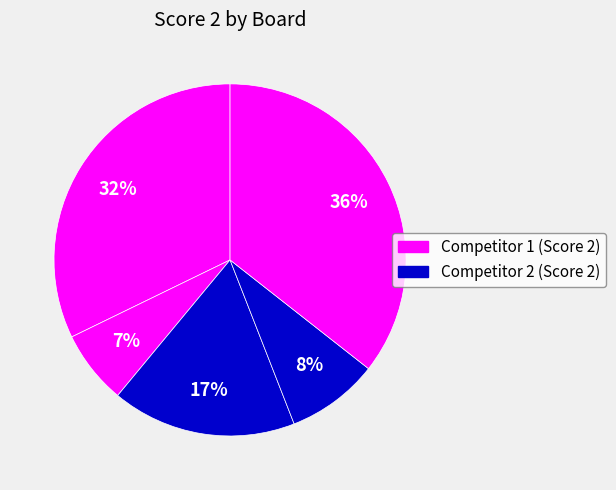

How many slices are in this pie chart?

5